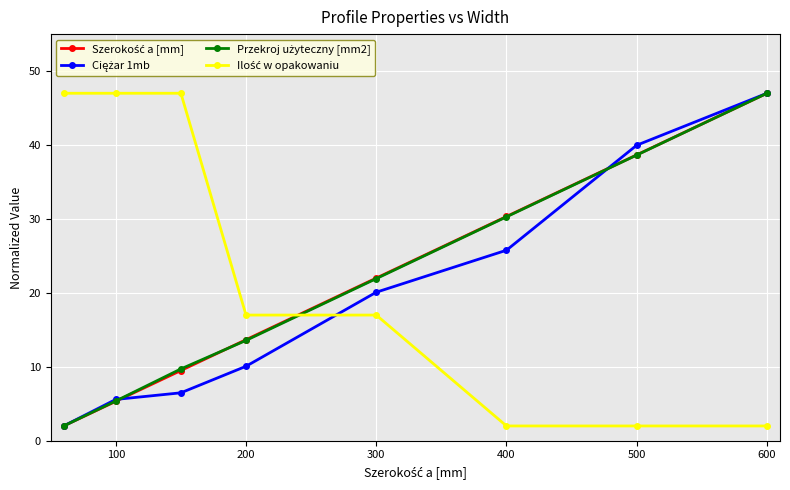

What is the sum of all Ilość w opakowaniu values?

181.0